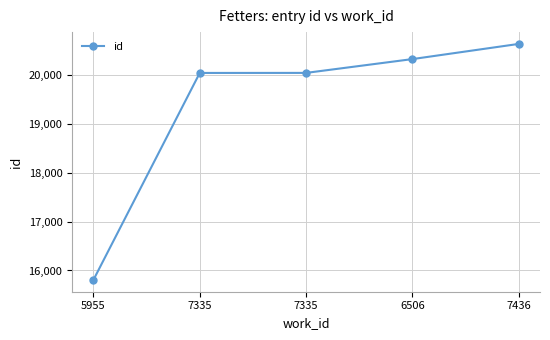

What is the label of the 2nd point from the left?

7335